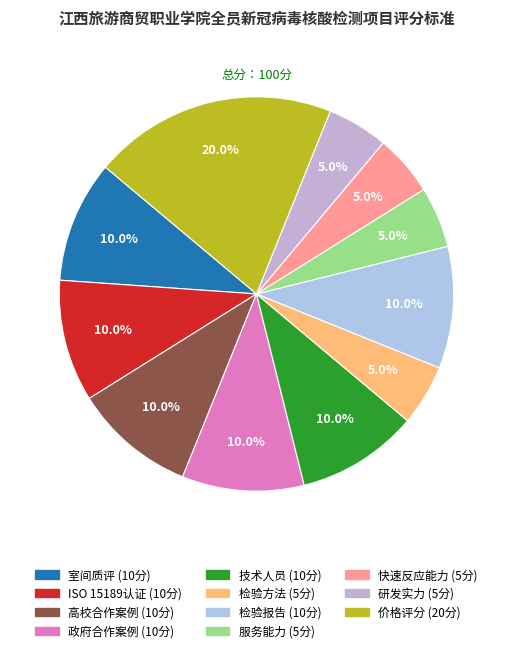

Count the number of slices in the pie.

11